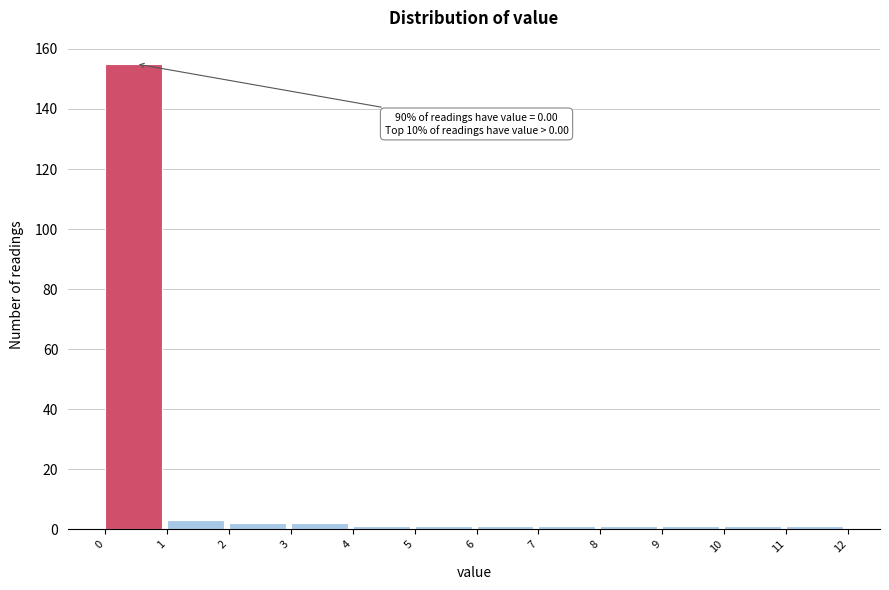

Over which range of the x-axis is the bar tallest?

0 to 1